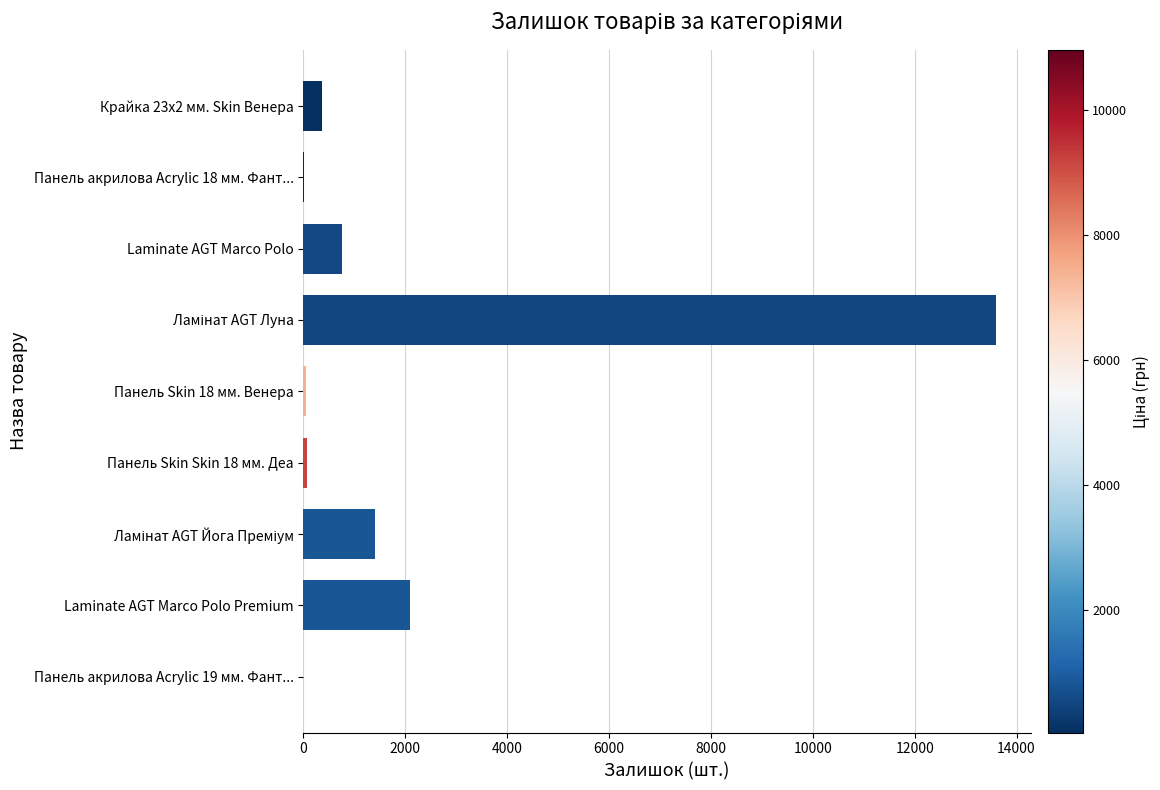

What is the sum of all values?

18346